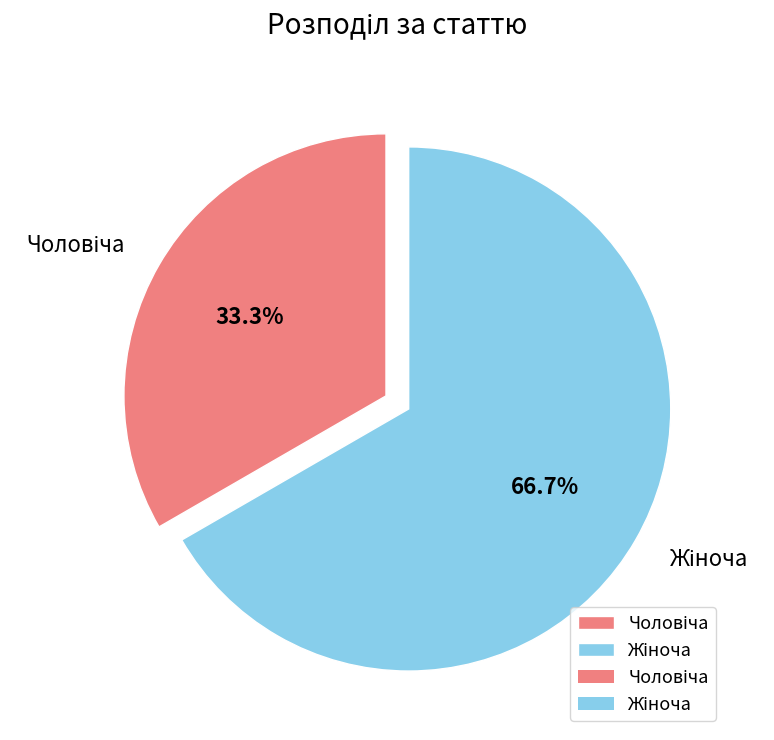

Is there any slice that represents more than half of the pie?

Yes